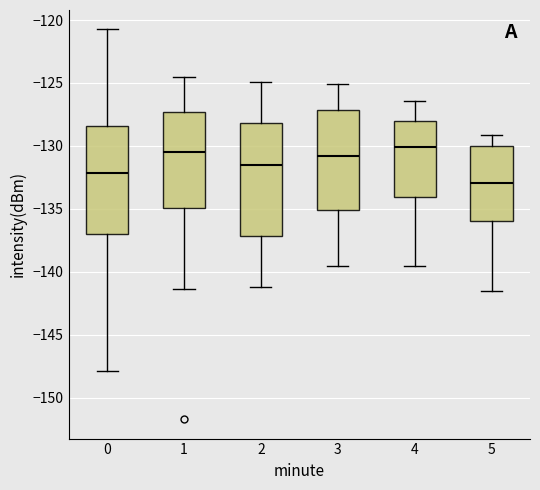

Reading left to right, read every box against the y-axis: the position of its median line, the range the box covers, and the ends of its whiskers. The values are not printed on the chart, so give them approximately, as read against the axis.

0: median -132.0, box -137.0 to -128.5, whiskers -148.0 to -121.0
1: median -130.5, box -135.0 to -127.5, whiskers -141.5 to -124.5
2: median -131.5, box -137.0 to -128.0, whiskers -141.0 to -125.0
3: median -131.0, box -135.0 to -127.0, whiskers -139.5 to -125.0
4: median -130.0, box -134.0 to -128.0, whiskers -139.5 to -126.5
5: median -133.0, box -136.0 to -130.0, whiskers -141.5 to -129.0